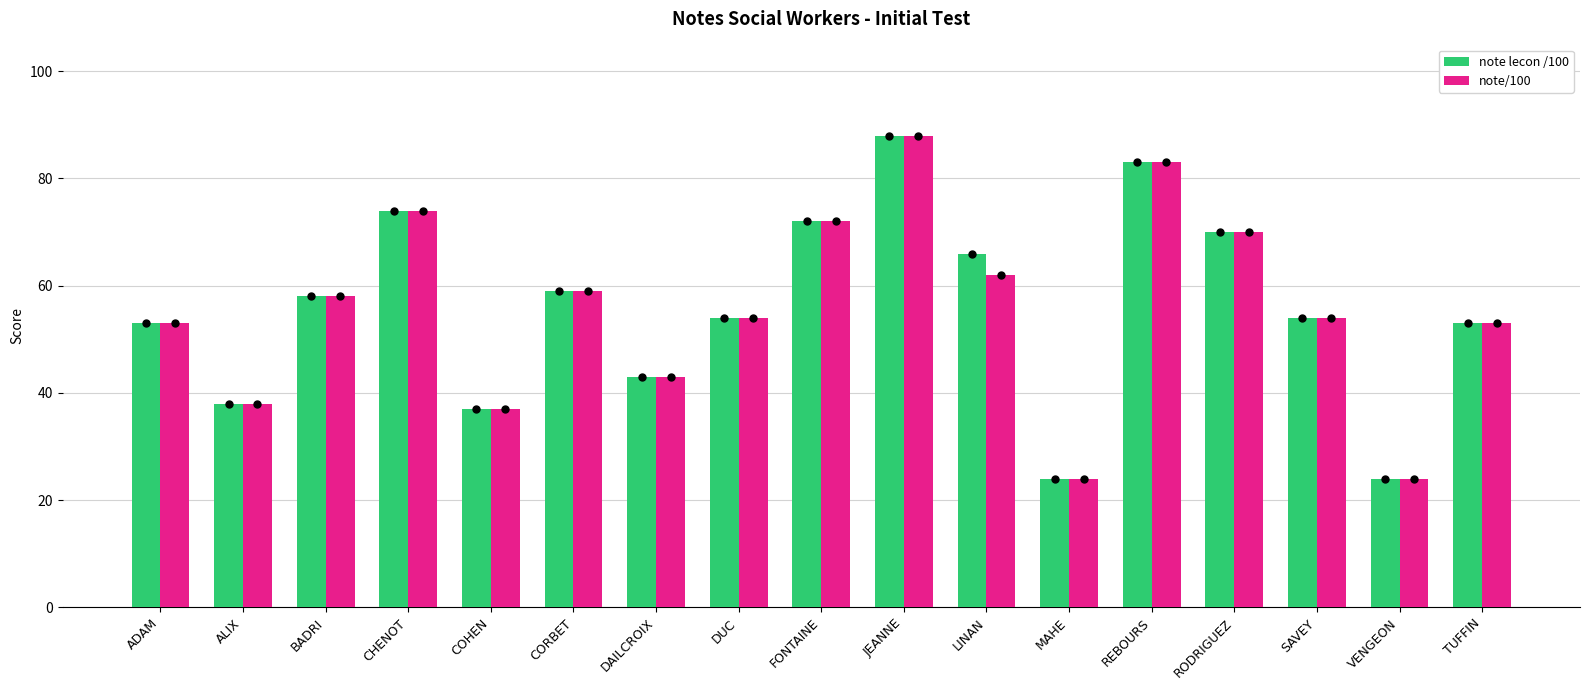

What are all the series names shown in the legend?

note lecon /100, note/100